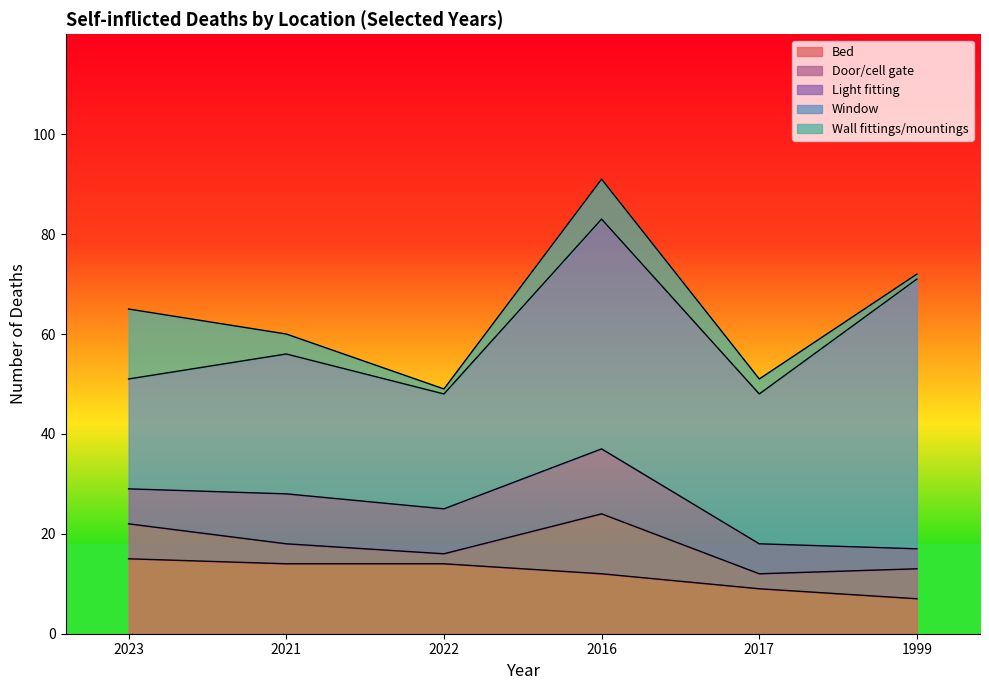

How many data points does each series have?

6